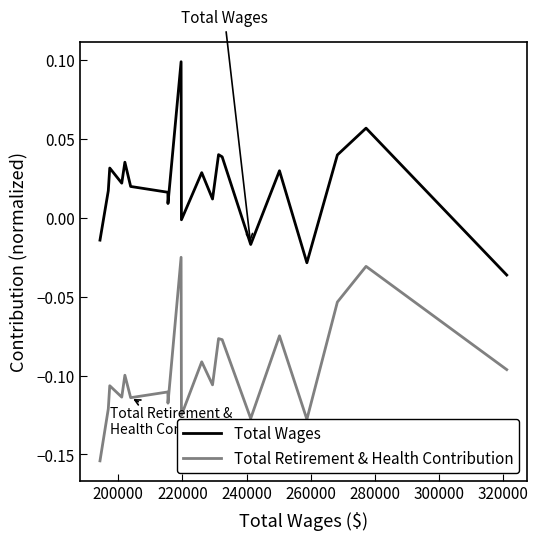

Which series has the widest spread of values?

Total Wages